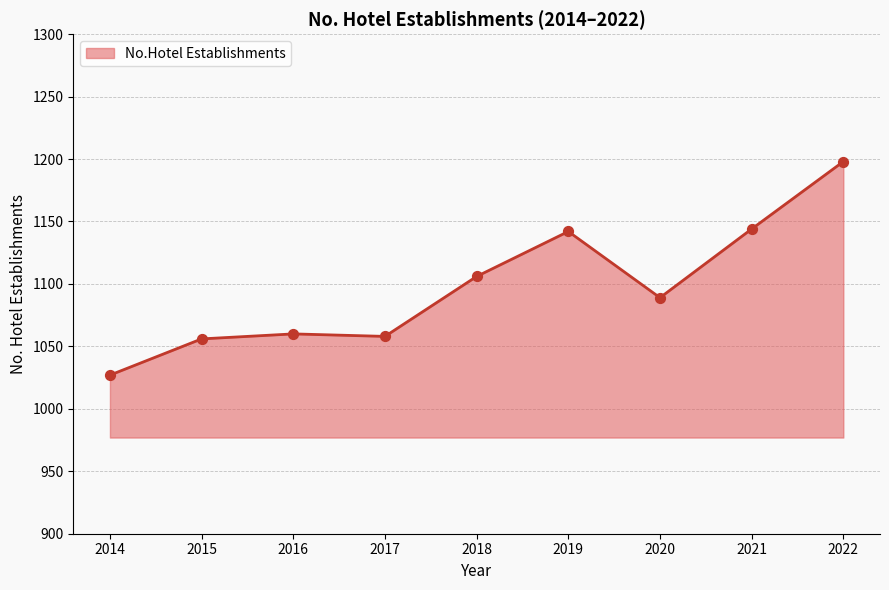

What is the change in value from 2016 to 2022?

+138